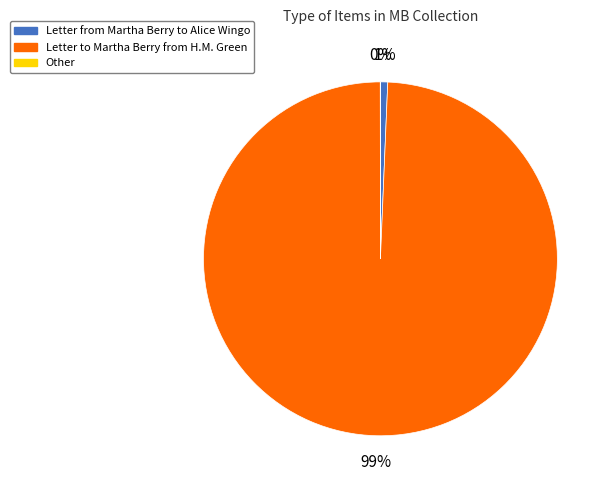

The Letter from Martha Berry to Alice Wingo slice represents 11% of the pie. True or false?

False